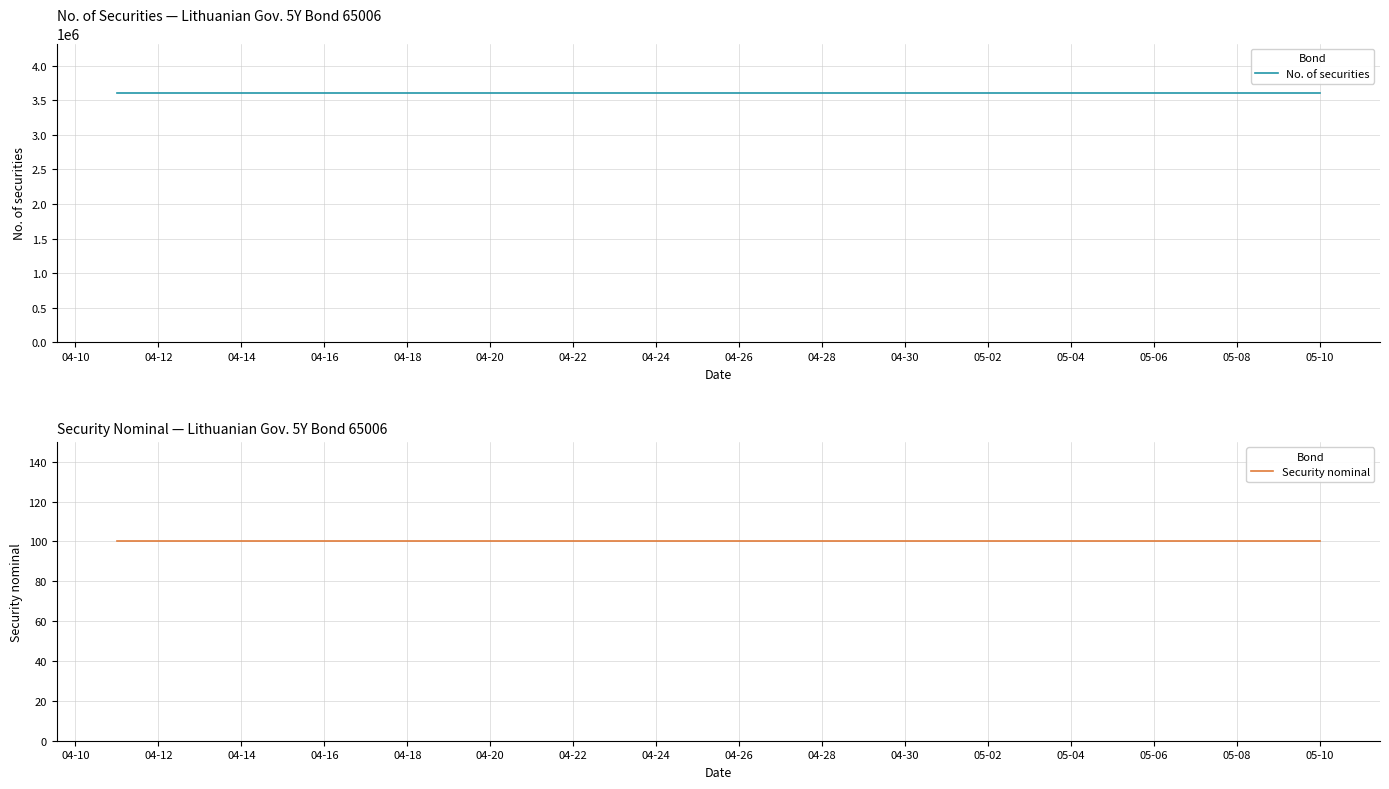

Reading left to right, transcribe all the data shown in this chart.

No. of securities: 3600000	3600000	3600000	3600000	3600000	3600000	3600000	3600000	3600000	3600000	3600000	3600000	3600000	3600000	3600000	3600000	3600000	3600000	3600000	3600000
Security nominal: 100	100	100	100	100	100	100	100	100	100	100	100	100	100	100	100	100	100	100	100